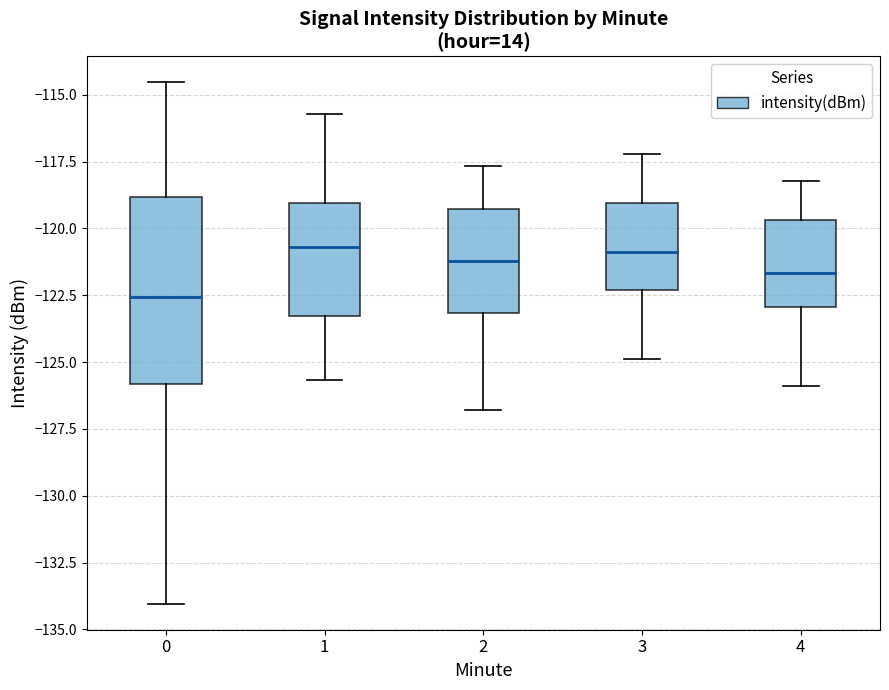

Reading left to right, transcribe this box plot: for each box, give where its median line is, the range the box spans, and where its two whiskers end, as read against the y-axis. The values are not printed on the chart, so give them approximately, as read against the axis.

0: median -122.5, box -126.0 to -119.0, whiskers -134.0 to -114.5
1: median -120.5, box -123.5 to -119.0, whiskers -125.5 to -115.5
2: median -121.0, box -123.0 to -119.5, whiskers -127.0 to -117.5
3: median -121.0, box -122.5 to -119.0, whiskers -125.0 to -117.0
4: median -121.5, box -123.0 to -119.5, whiskers -126.0 to -118.0